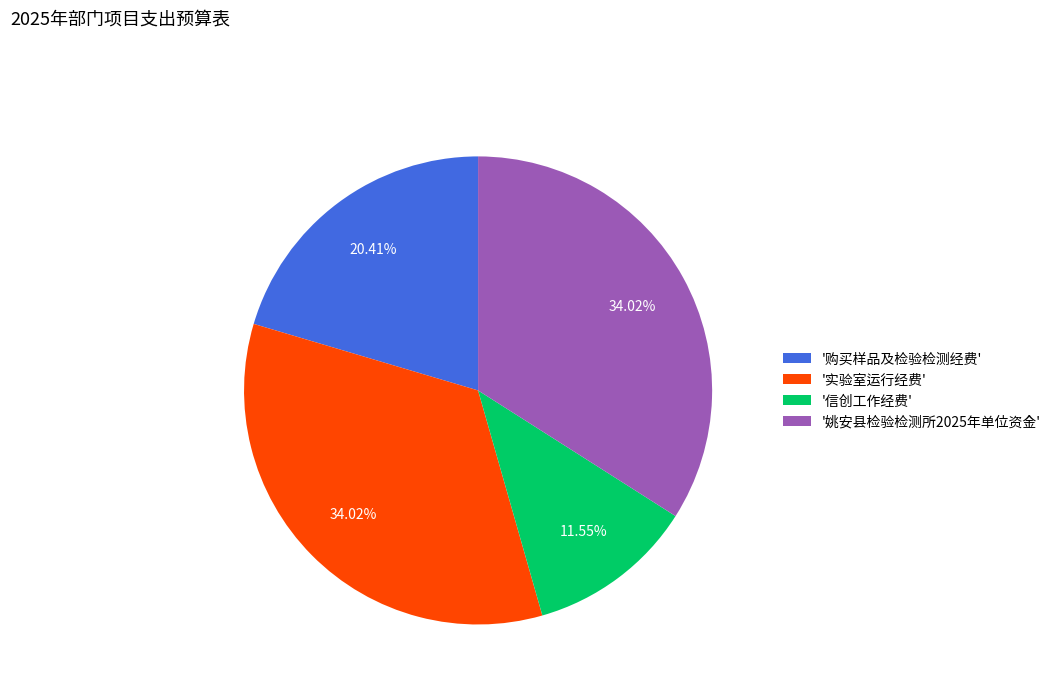

How many slices are in this pie chart?

4